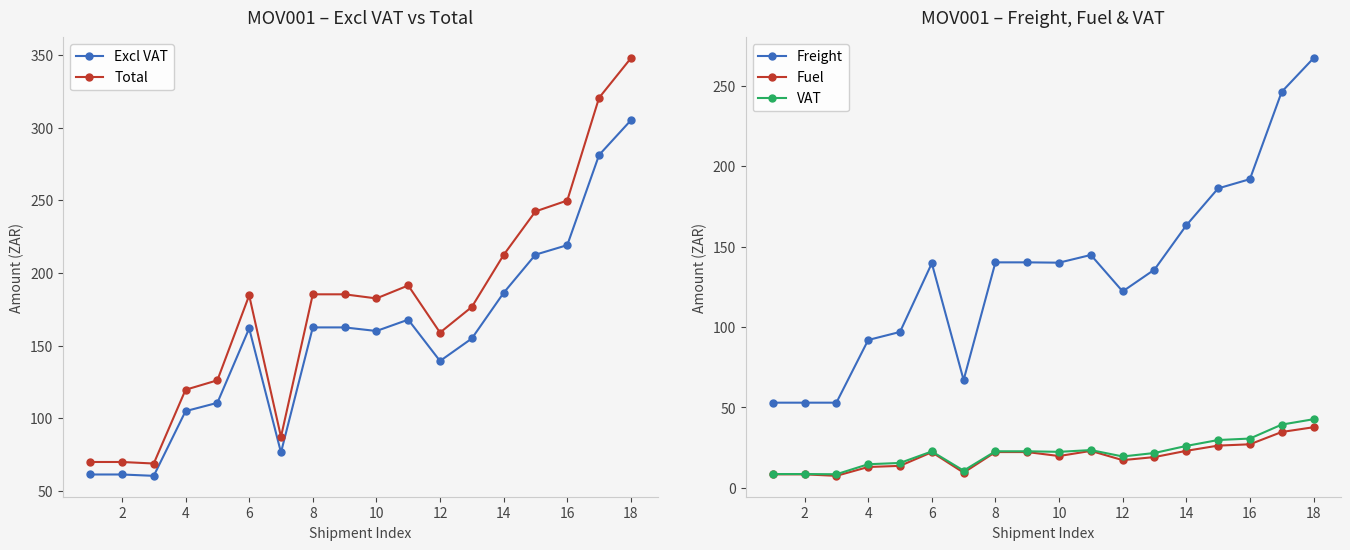

True or false: Fuel has more than 0 points higher than both neighbors.

True